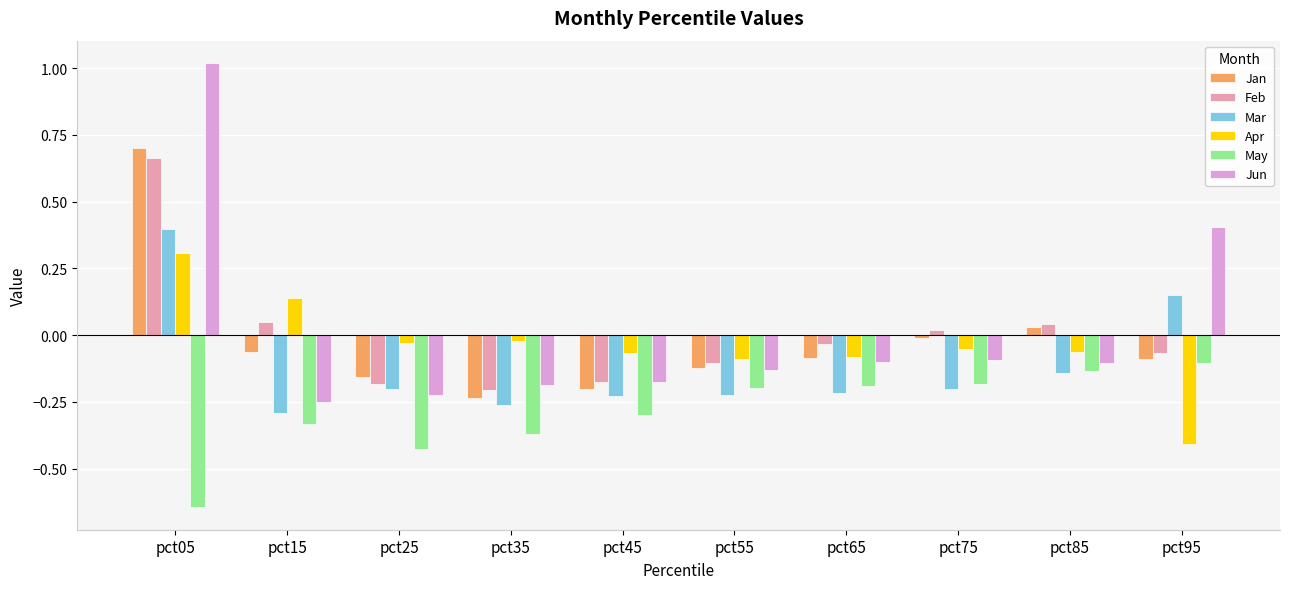

The Jan series shows -0.1 at pct95. True or false?

True